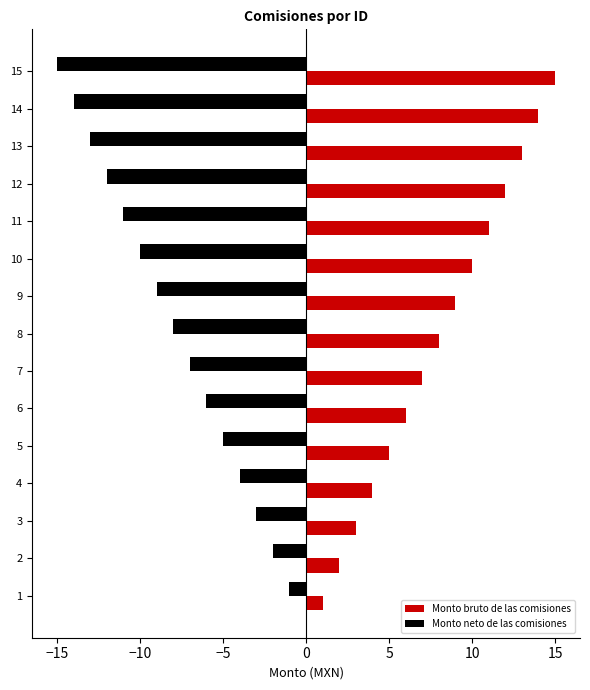

What are all the series names shown in the legend?

Monto bruto de las comisiones, Monto neto de las comisiones